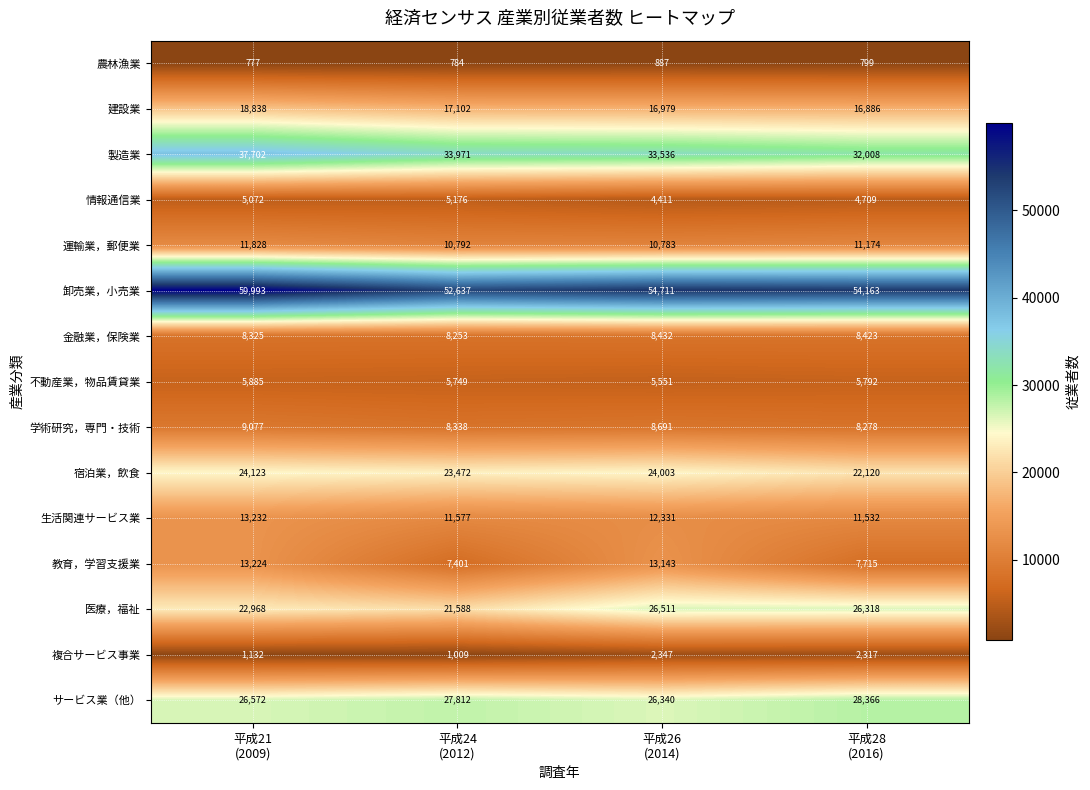

What is the average value of the 建設業 series?

17451